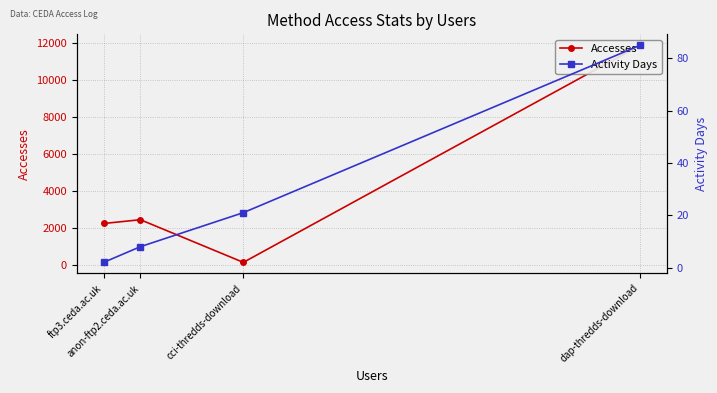

What is the value of the Activity Days point at the 3rd from the left?

8